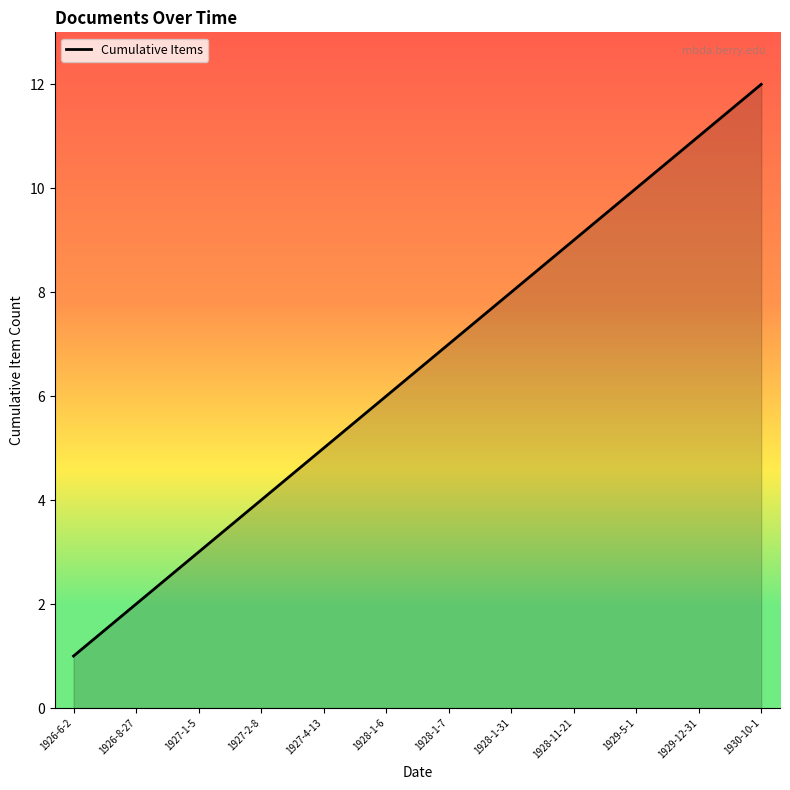

Approximately how many times larger is the value at 1929-5-1 compared to 1927-2-8?

2.5